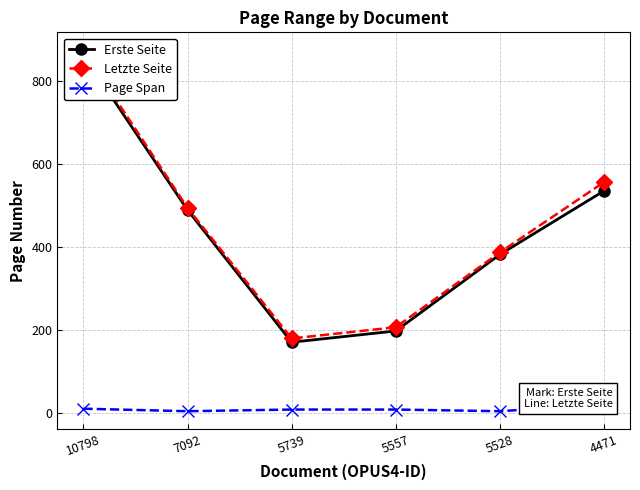

Rank the series at 5739 from lowest to highest value.

Page Span, Erste Seite, Letzte Seite